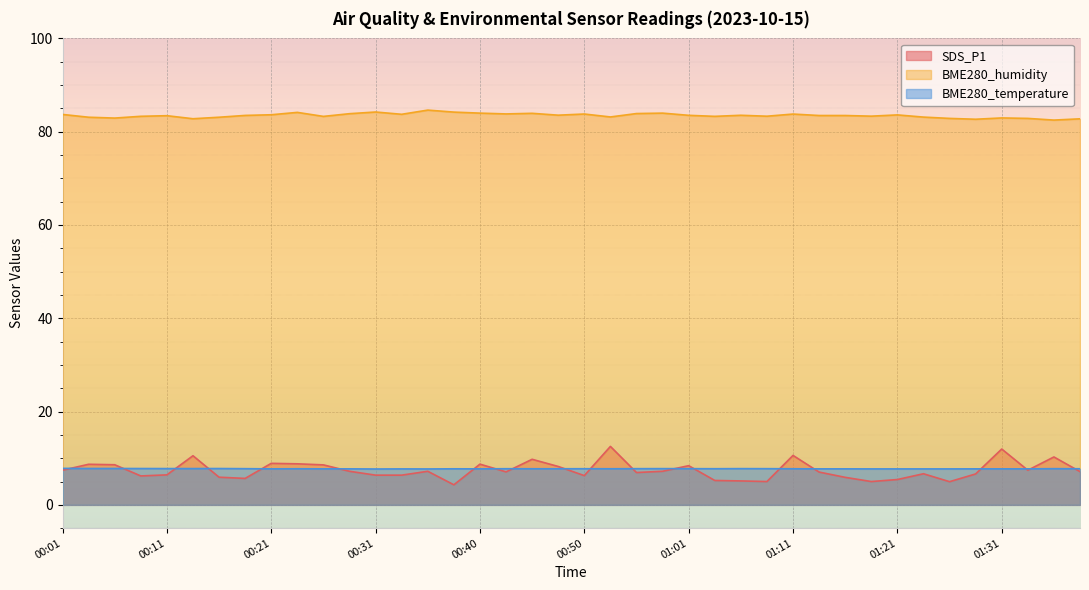

What is the label of the 21st point from the right?

00:48